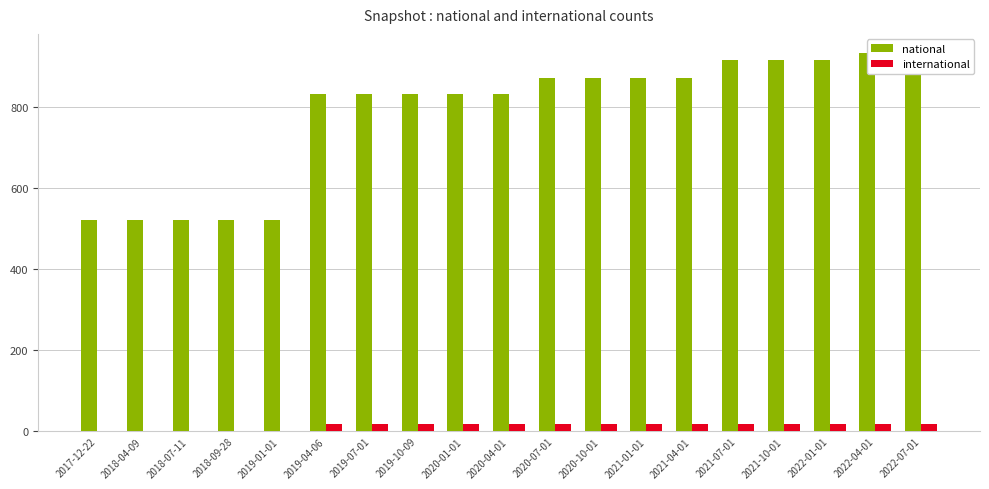

What is the value of the national bar at the 10th from the left?

833